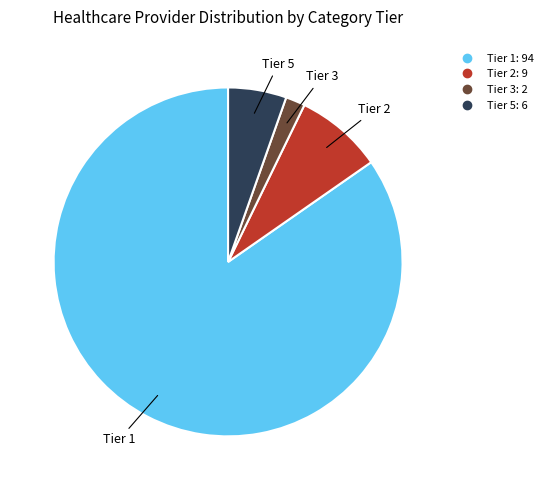

Count the number of slices in the pie.

4